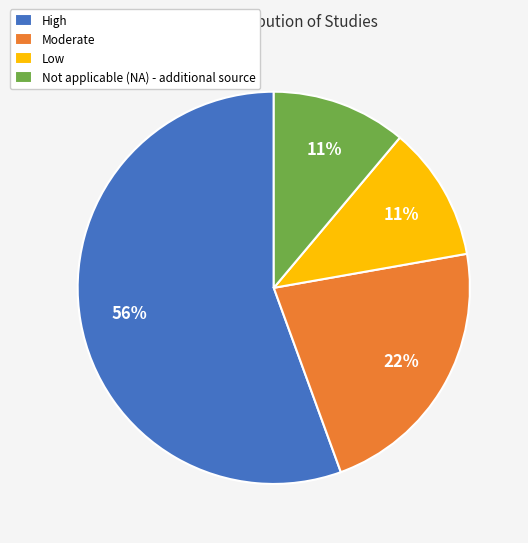

Which slice is the largest?

High